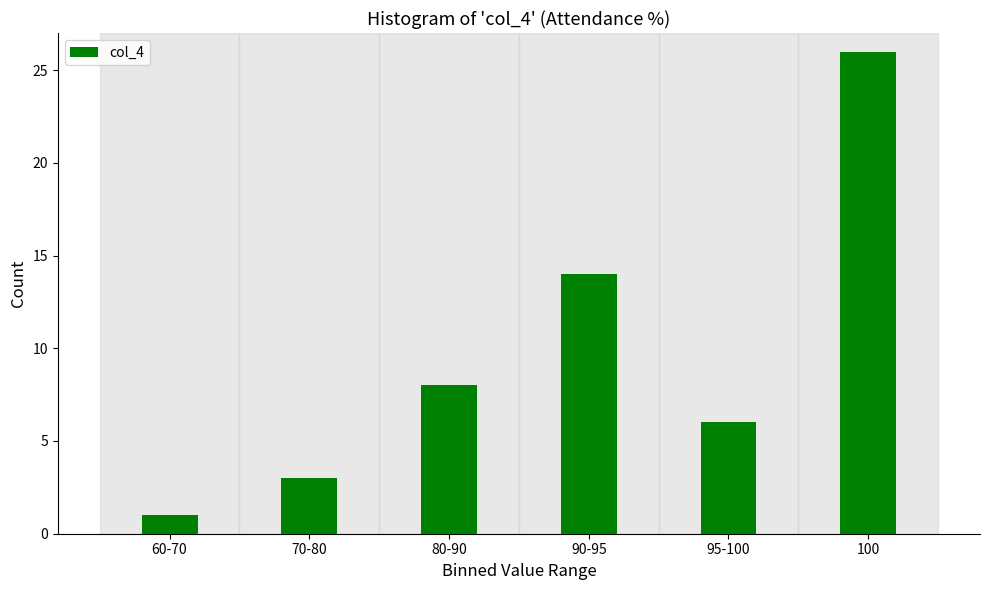

Reading right to left, transcribe all the data shown in this chart.

26	6	14	8	3	1